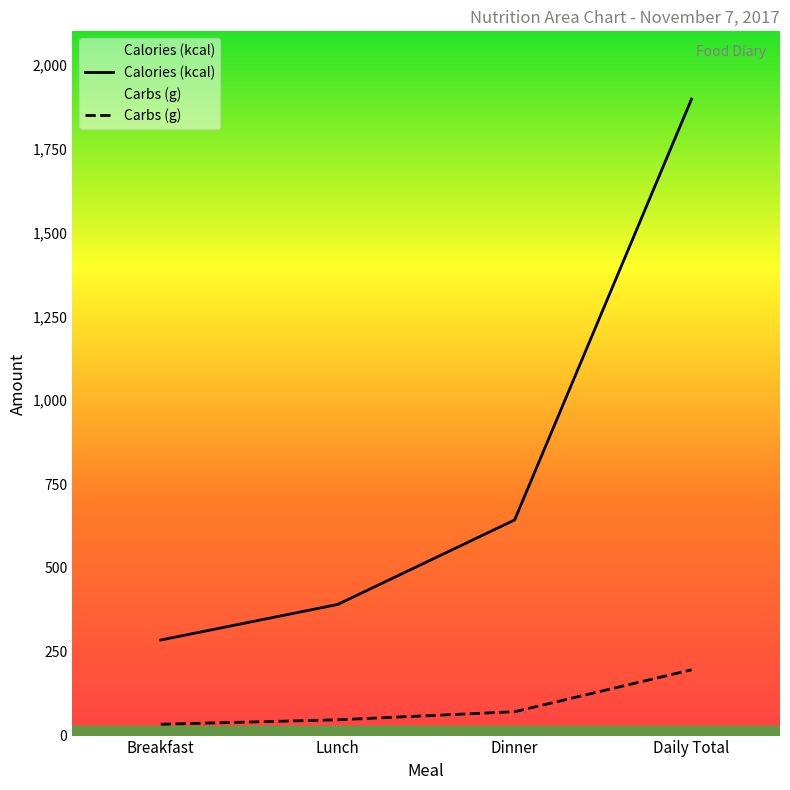

How many values in the Carbs (g) series are below 71?

2